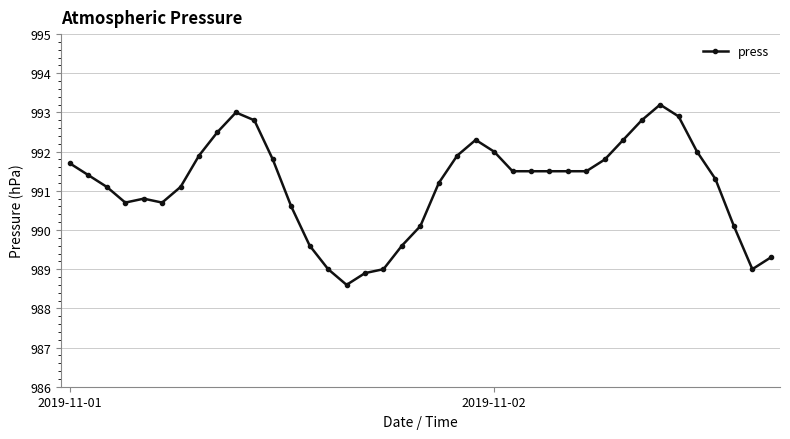

True or false: the data has more than 2 interior local peaks.

True